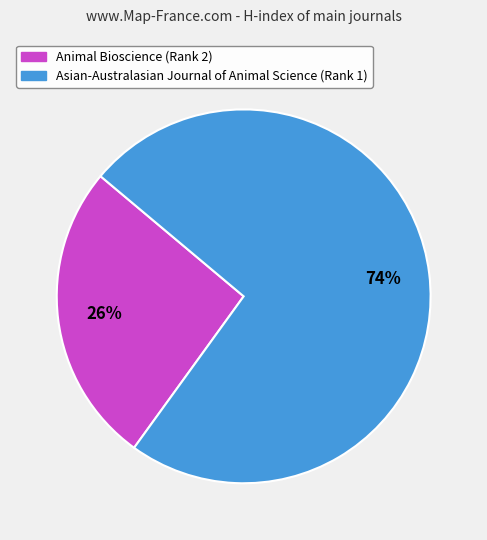

To the nearest percent, what is the difference between the largest and smallest slice percentages?

48%